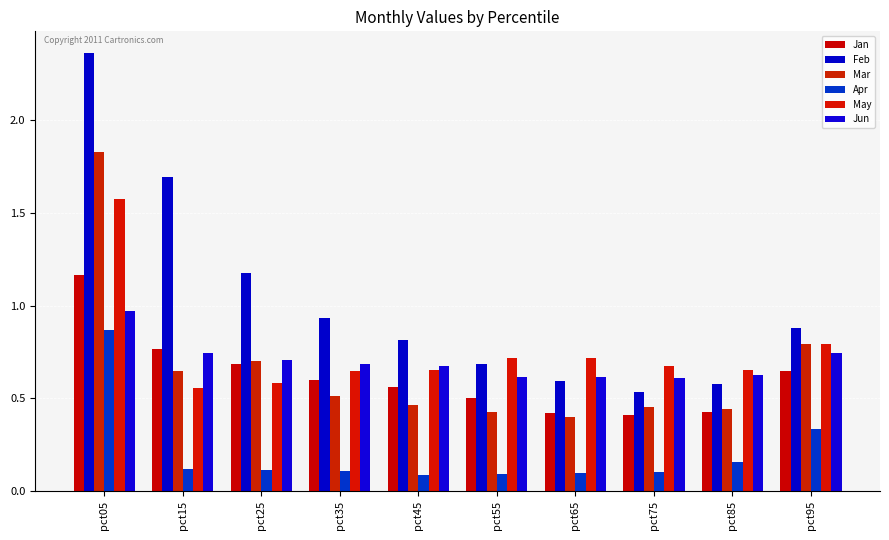

What are all the series names shown in the legend?

Jan, Feb, Mar, Apr, May, Jun